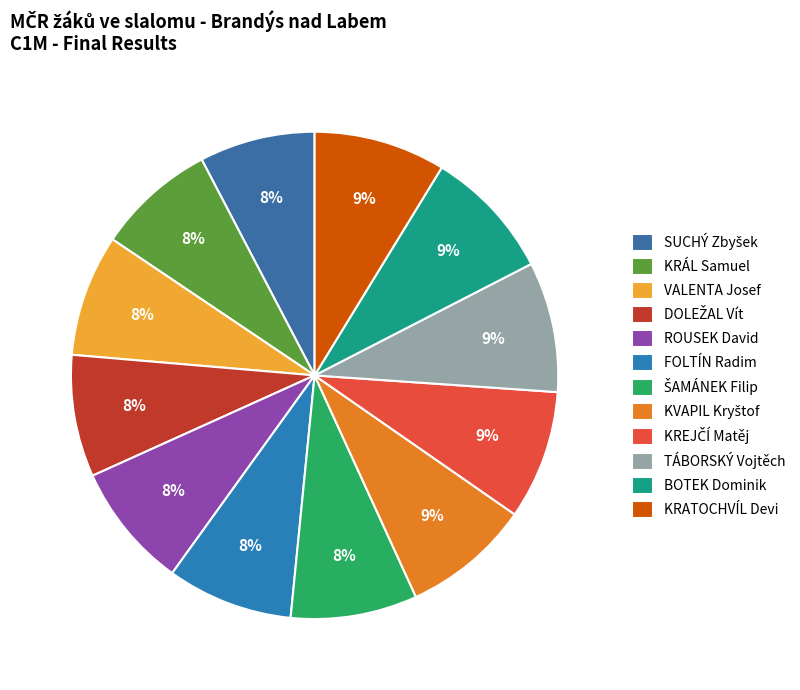

Rank the categories by value from lowest to highest.

SUCHÝ Zbyšek, KRÁL Samuel, VALENTA Josef, DOLEŽAL Vít, ROUSEK David, FOLTÍN Radim, ŠAMÁNEK Filip, KVAPIL Kryštof, KREJČÍ Matěj, TÁBORSKÝ Vojtěch, BOTEK Dominik, KRATOCHVÍL Devi